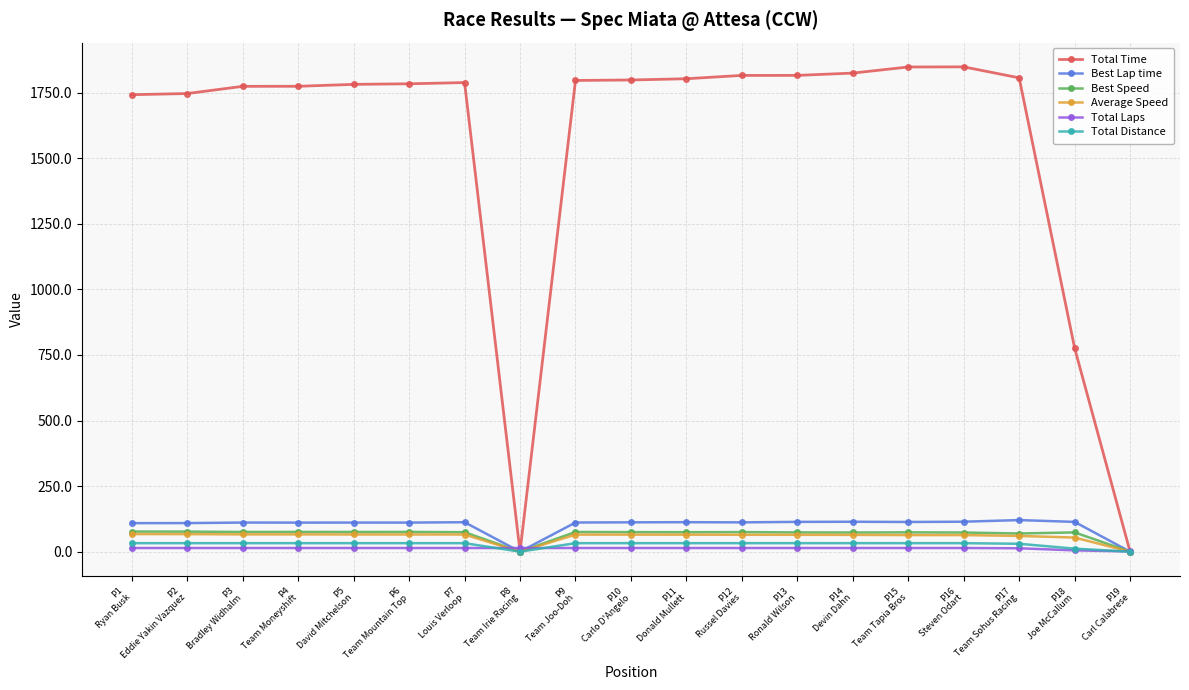

The Total Time series shows 988.2 at P8
Team Irie Racing. True or false?

False